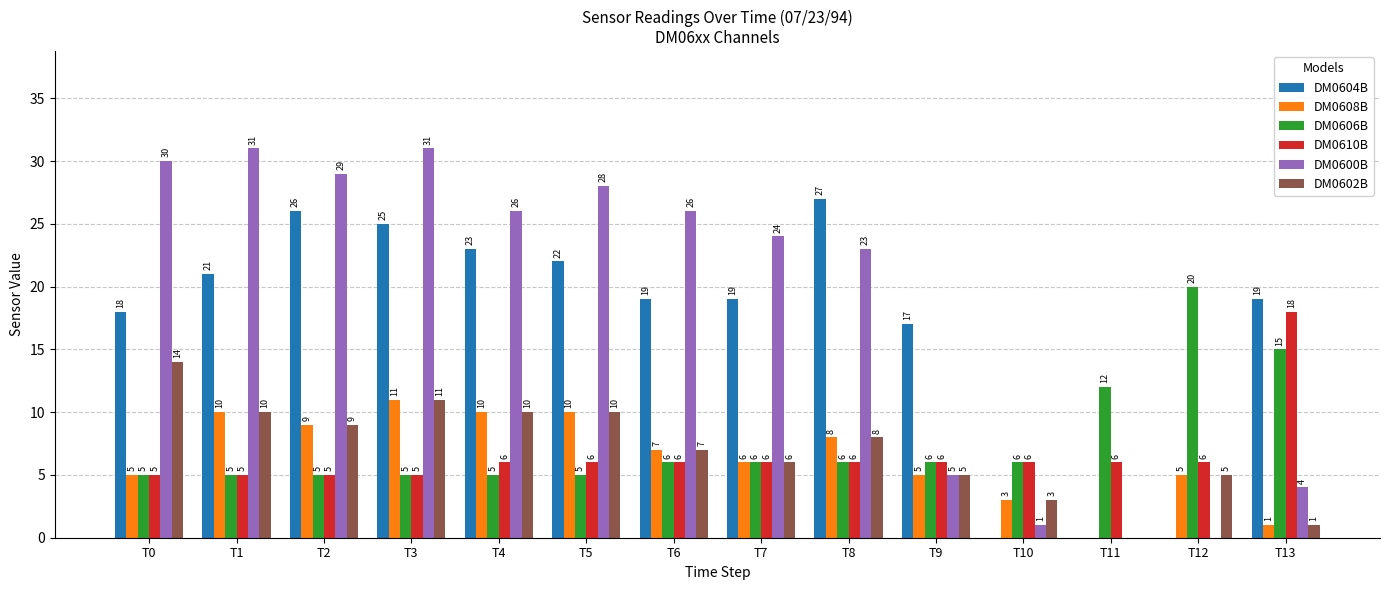

Are the bars grouped side by side (vs. stacked)?

Yes